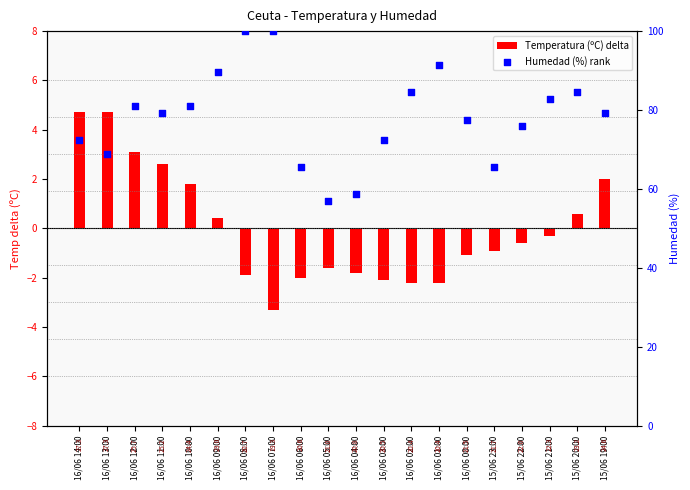

Which series has the largest Y range (max minus min)?

Humedad (%) rank